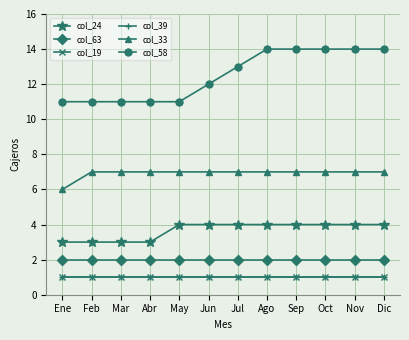

What is the label of the 4th point from the left?

Abr